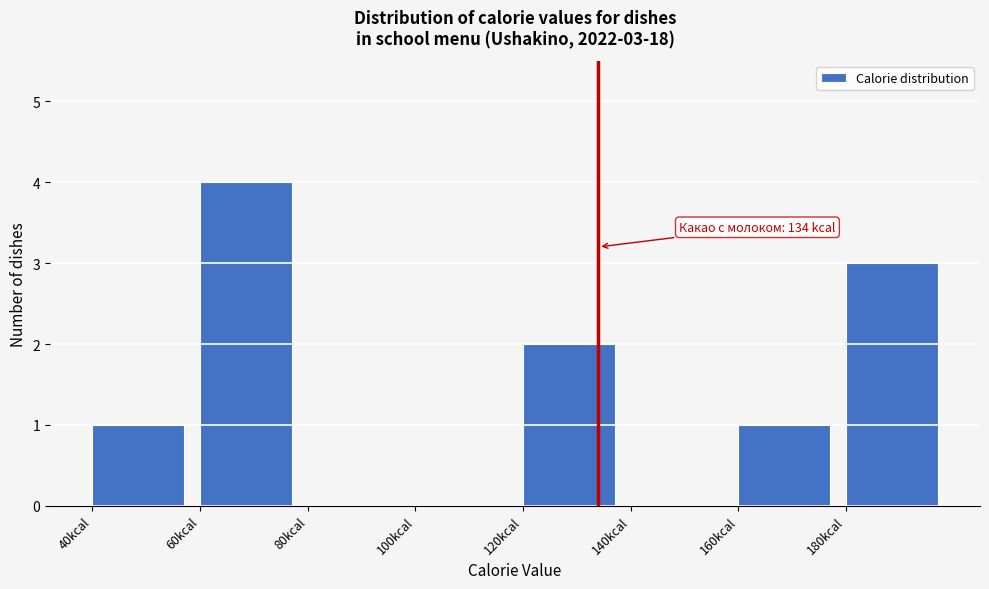

Over which range of the x-axis is the bar tallest?

60 to 80